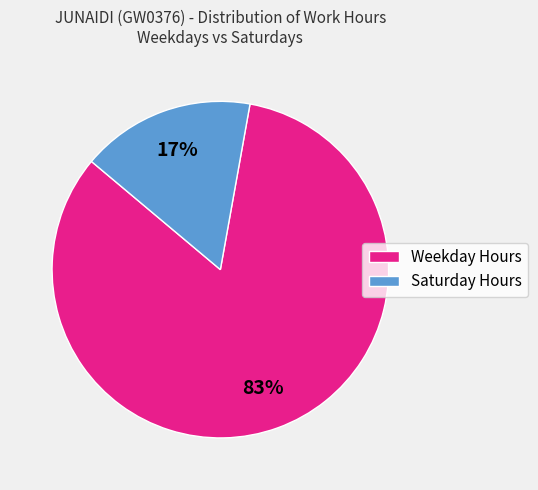

To the nearest percent, what percentage of the pie is Saturday Hours?

17%